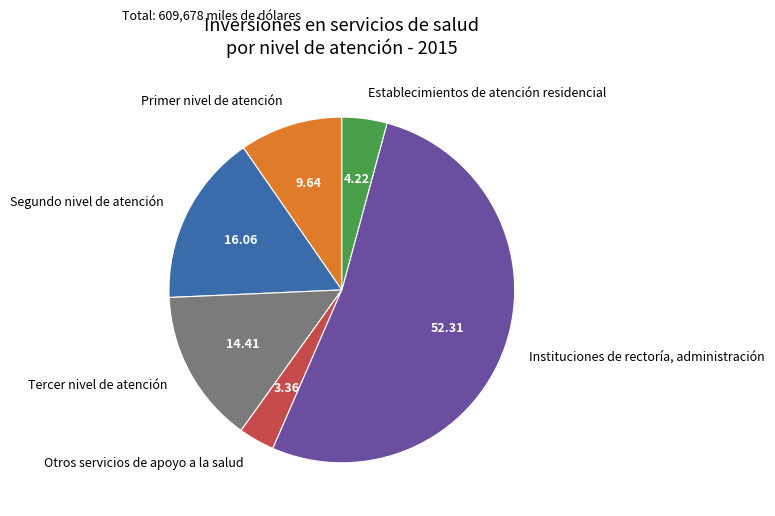

The Establecimientos de atención residencial slice represents 4% of the pie. True or false?

True